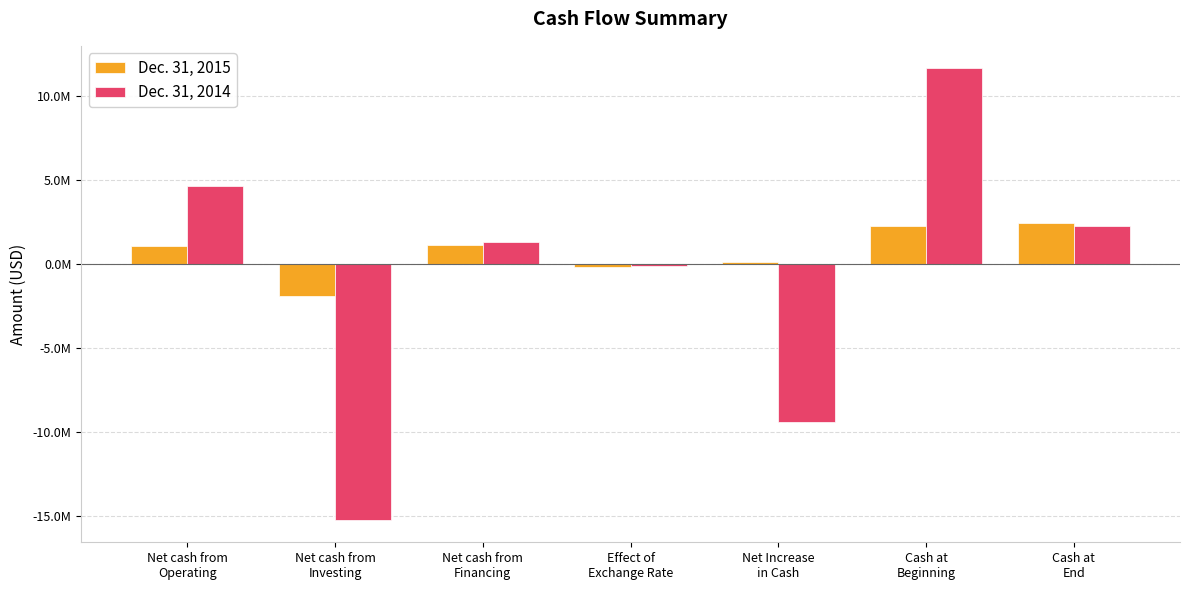

Reading left to right, list all the values displayed in this chart.

Dec. 31, 2015: 1079738	-1913629	1136049	-161929	140231	2285660	2425891
Dec. 31, 2014: 4649020	-15193423	1309673	-123374	-9358104	11643764	2285660